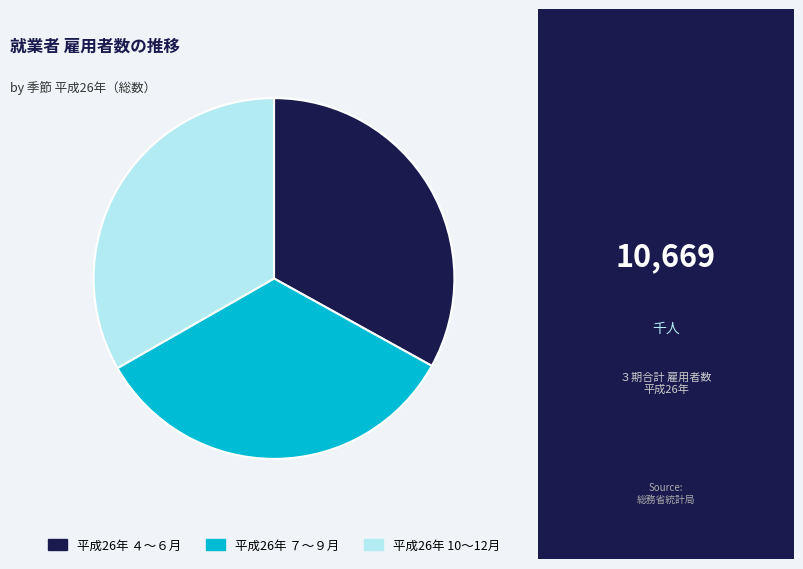

How many slices are in this pie chart?

3